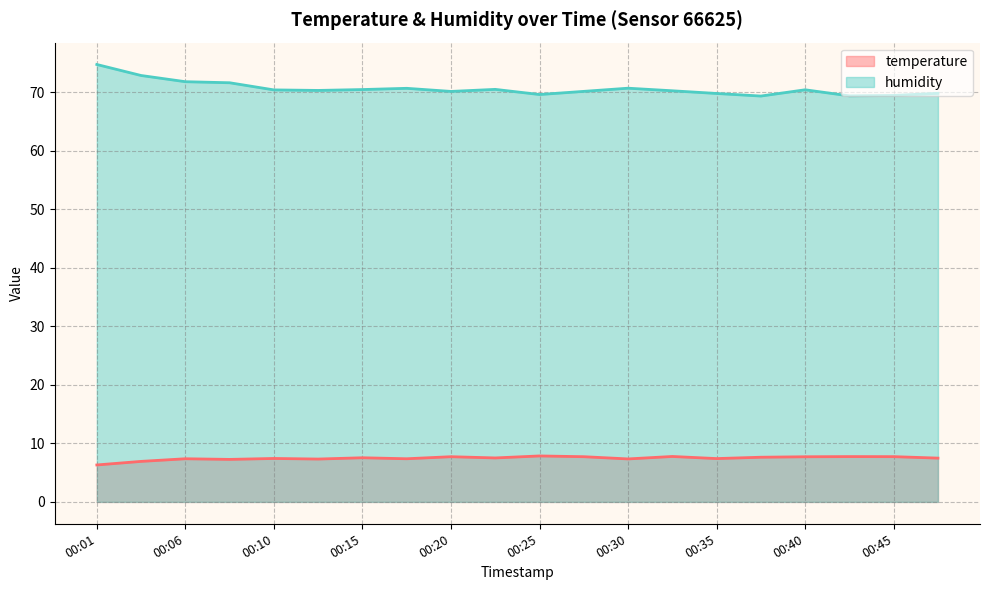

Rank the categories by humidity value from highest to lowest.

00:01, 00:03, 00:06, 00:08, 00:30, 00:18, 00:23, 00:15, 00:40, 00:10, 00:13, 00:33, 00:28, 00:20, 00:47, 00:35, 00:25, 00:45, 00:42, 00:37